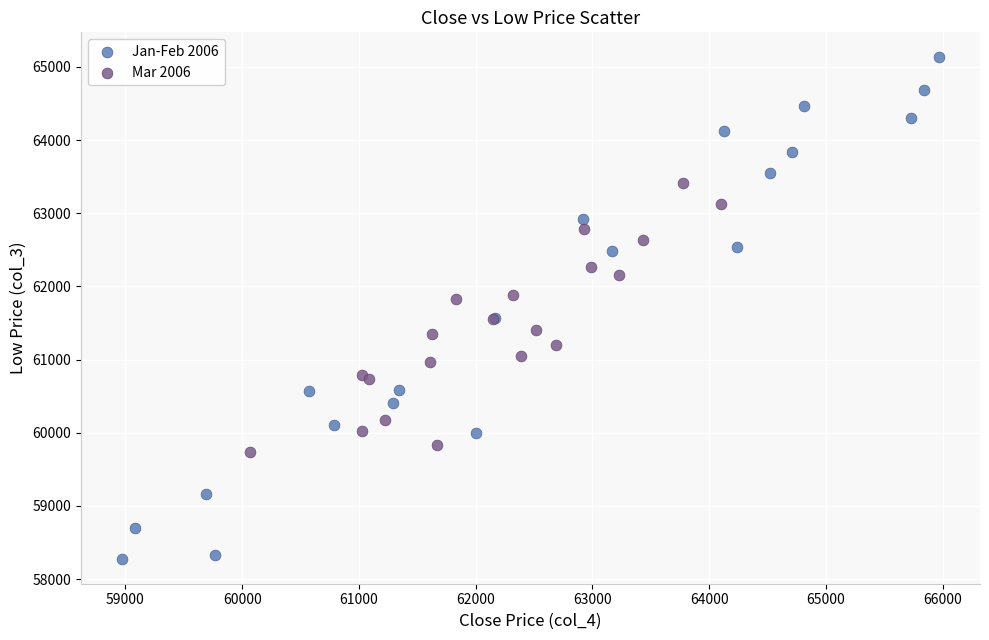

Which series contains the lowest Y value?

Jan-Feb 2006